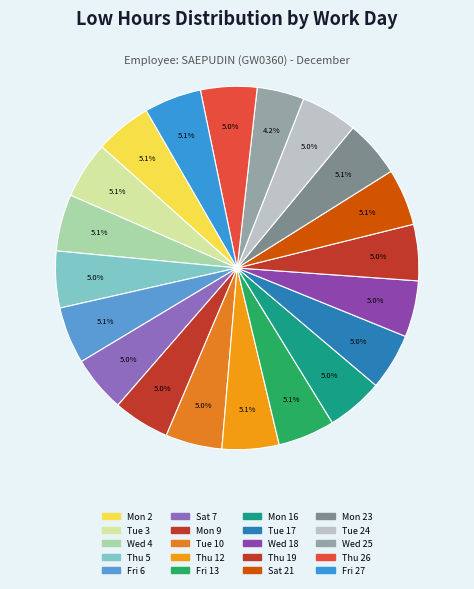

To the nearest percent, what is the average slice percentage?

5%